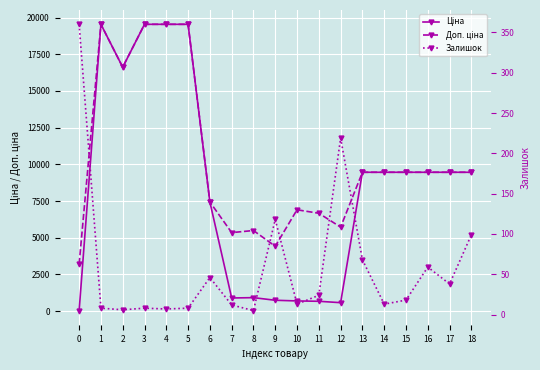

Which series has the largest total across all categories?

Доп. ціна